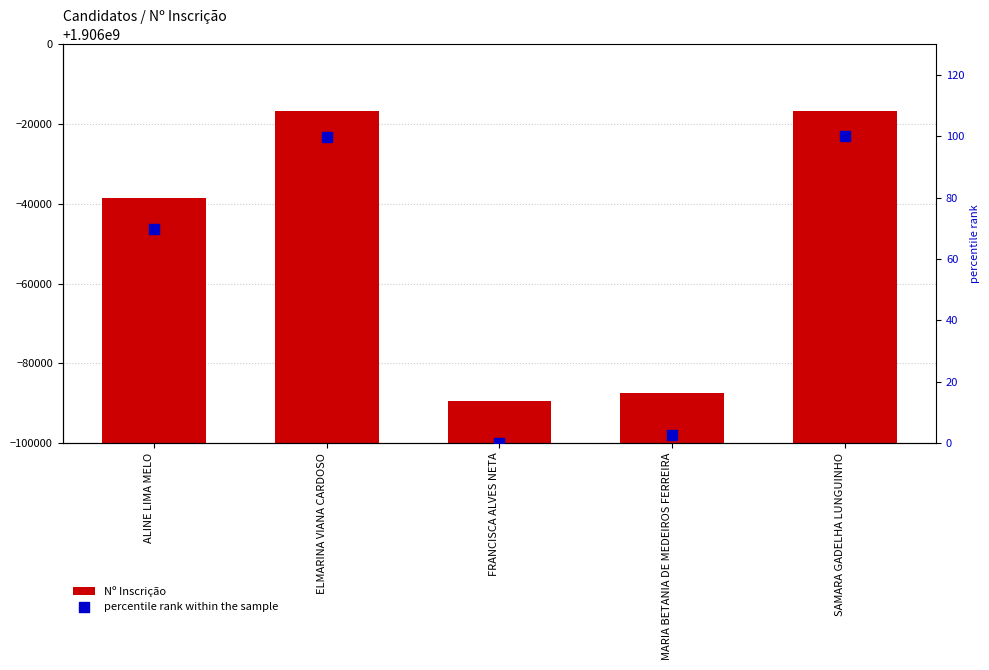

At how many categories does at least one series exceed 1472161498?

5